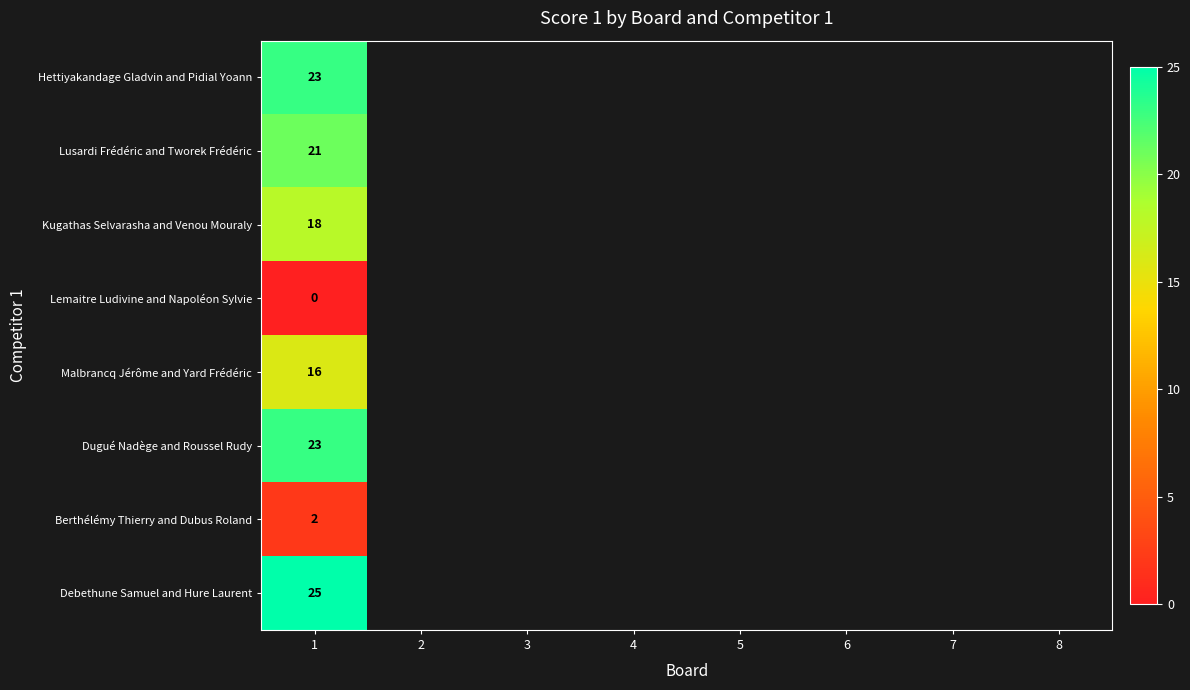

Between 3 and 4, which is larger?

4